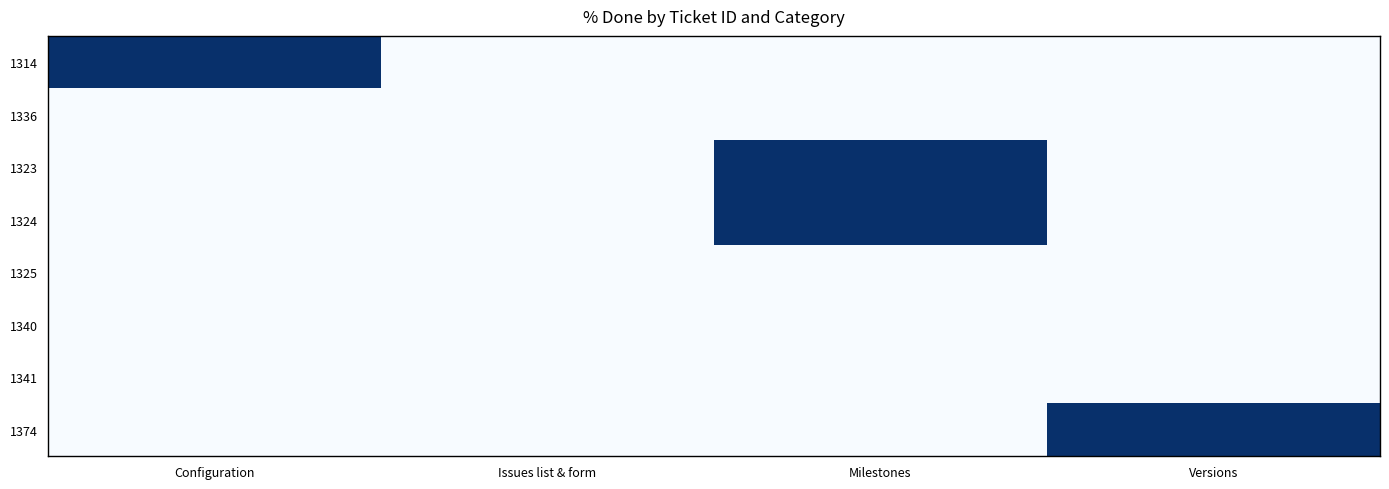

Count the number of data series in this chart.

8